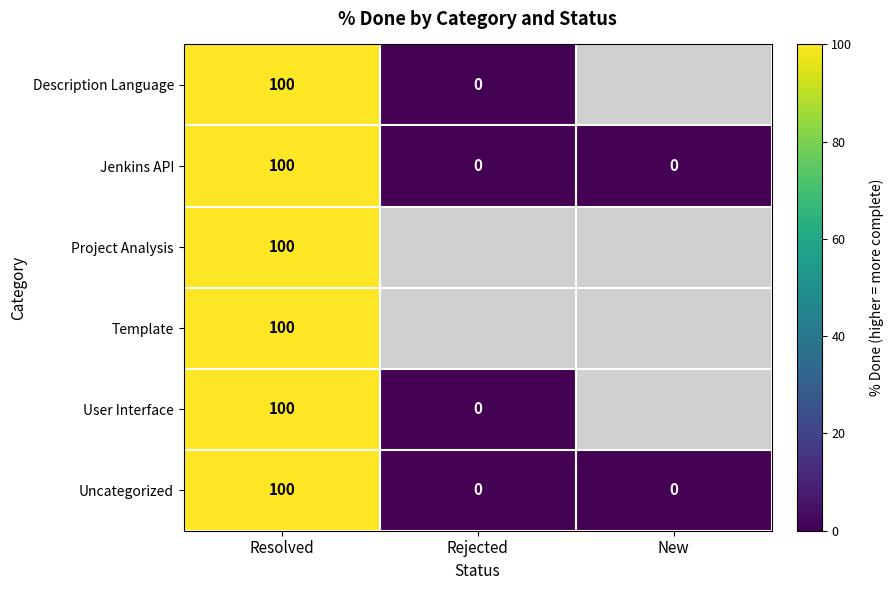

The Jenkins API series shows -66 at New. True or false?

False